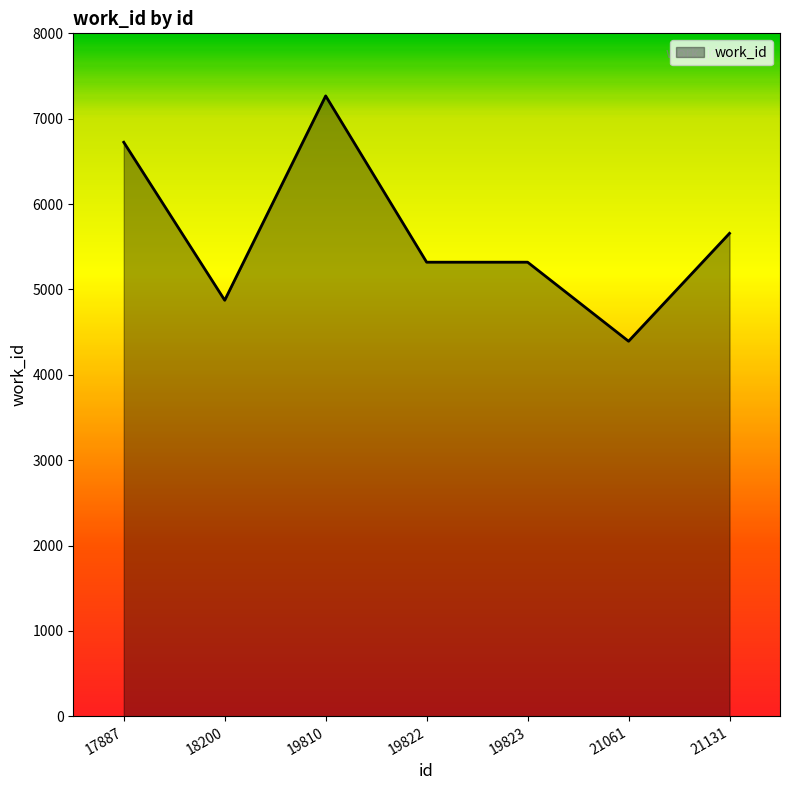

Reading left to right, extract all data points from this chart.

17887=6724	18200=4873	19810=7267	19822=5319	19823=5319	21061=4393	21131=5657